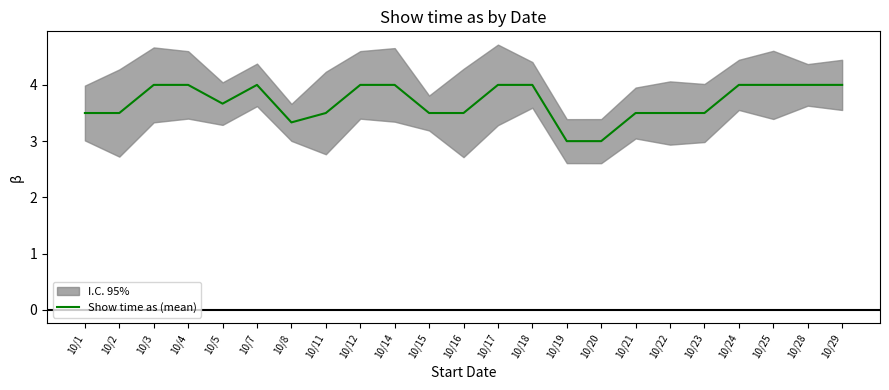

Rank the categories by value from highest to lowest.

10/3, 10/4, 10/7, 10/12, 10/14, 10/17, 10/18, 10/24, 10/25, 10/28, 10/29, 10/5, 10/1, 10/2, 10/11, 10/15, 10/16, 10/21, 10/22, 10/23, 10/8, 10/19, 10/20